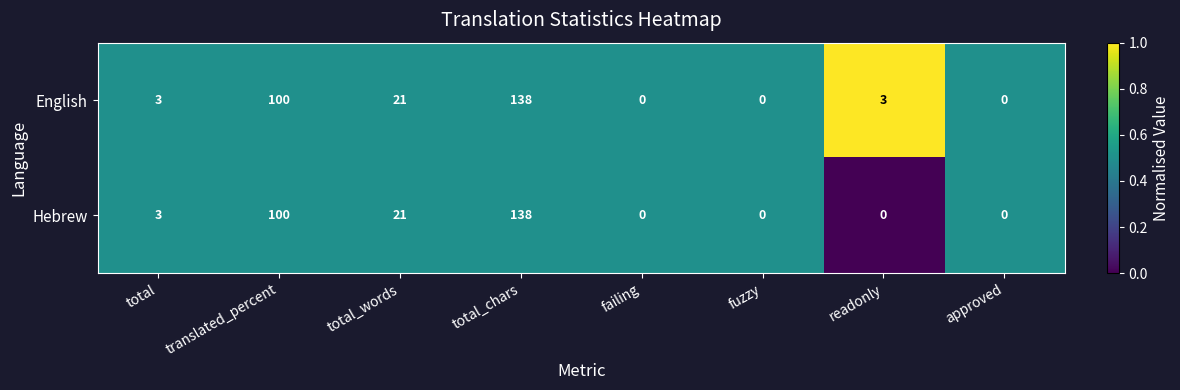

How many categories are shown in the chart?

8